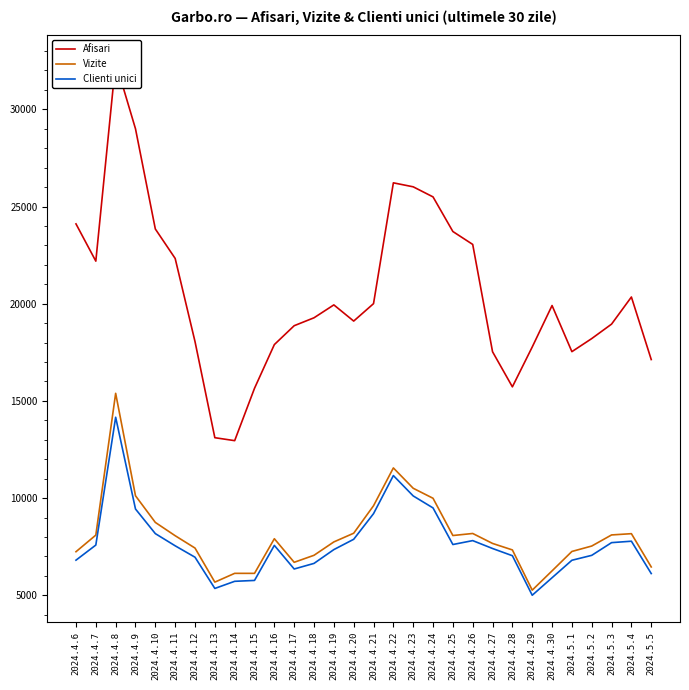

What is the approximate value of Vizite at 2024.4.15?

6127